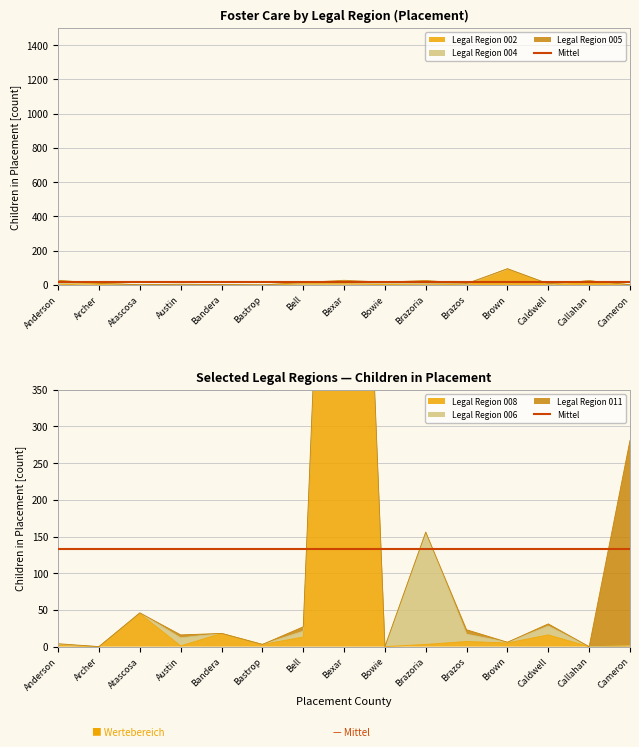

What is the label of the 9th point from the left?

Bowie